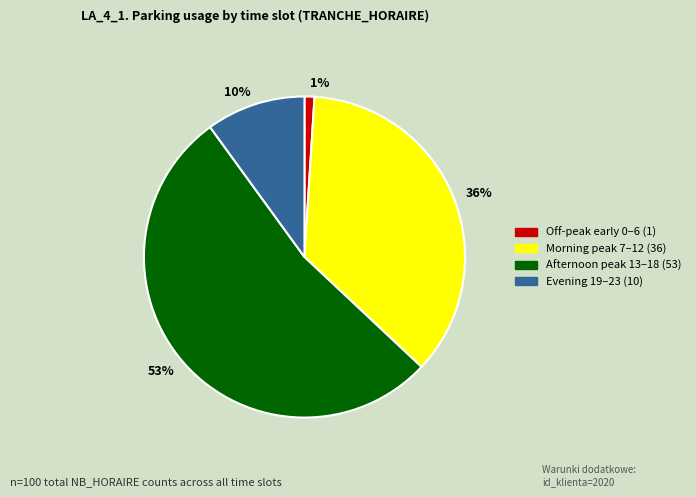

How many segments does this pie chart have?

4